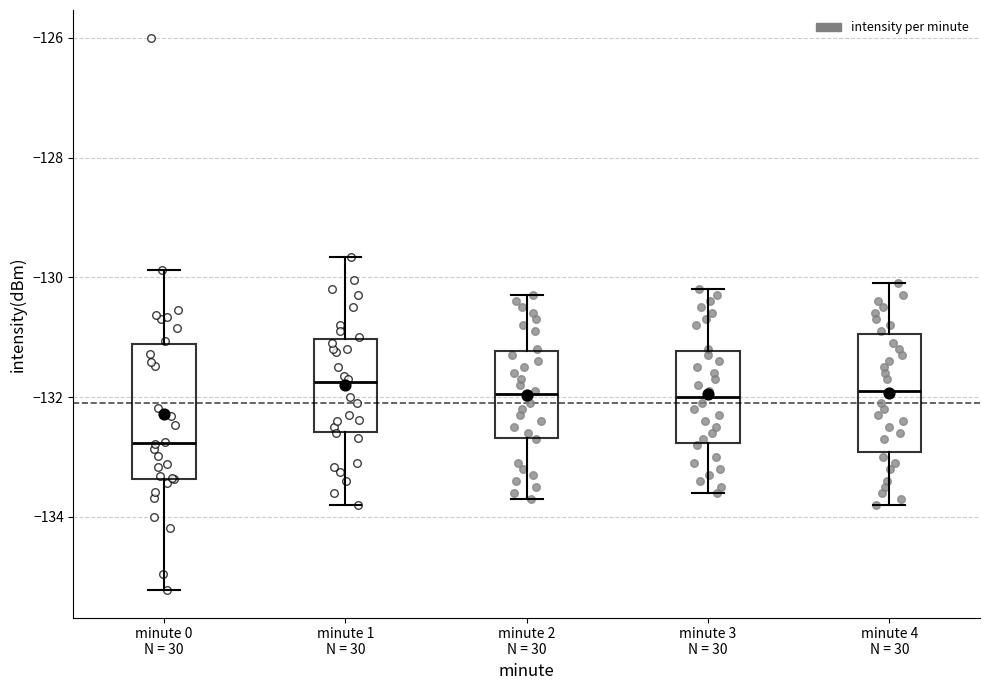

Which box has the lowest median line?

minute 0 N = 30